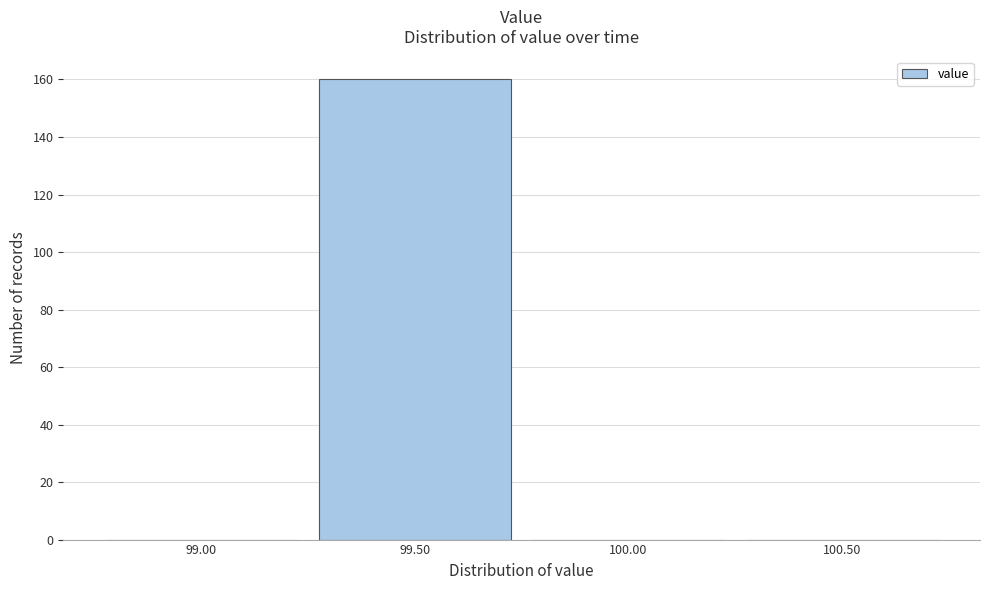

Reading left to right, list all the values displayed in this chart.

99.00=0	99.50=160	100.00=0	100.50=0